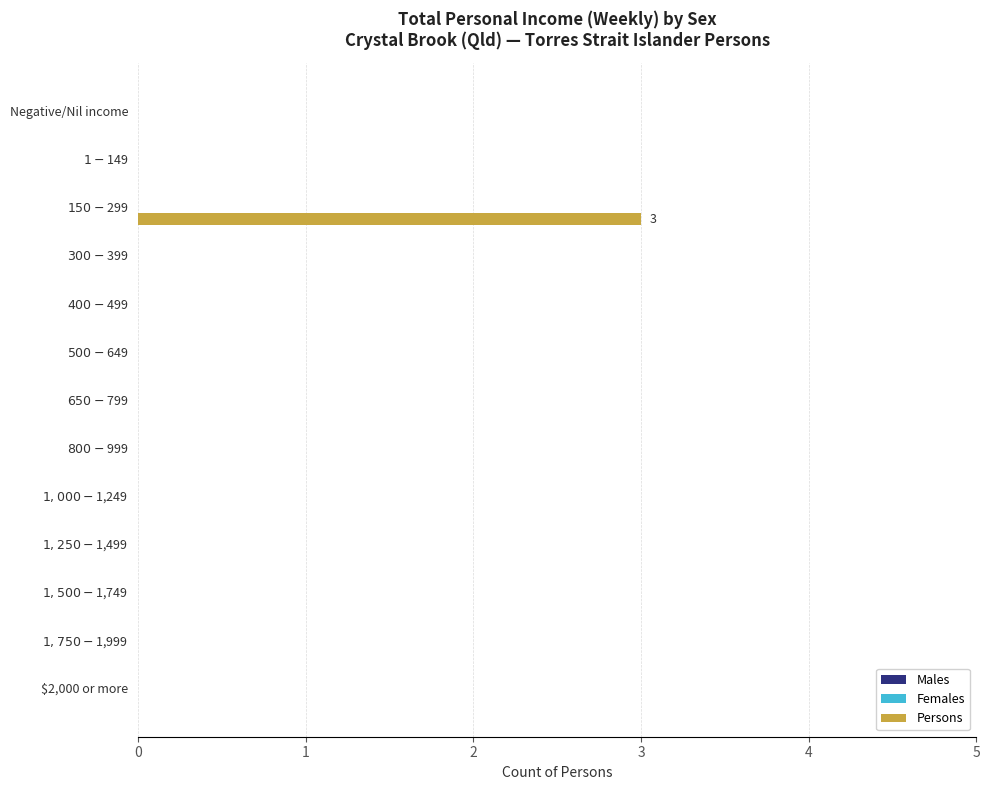

The chart shows a value of -2 at $2,000 or more. True or false?

False